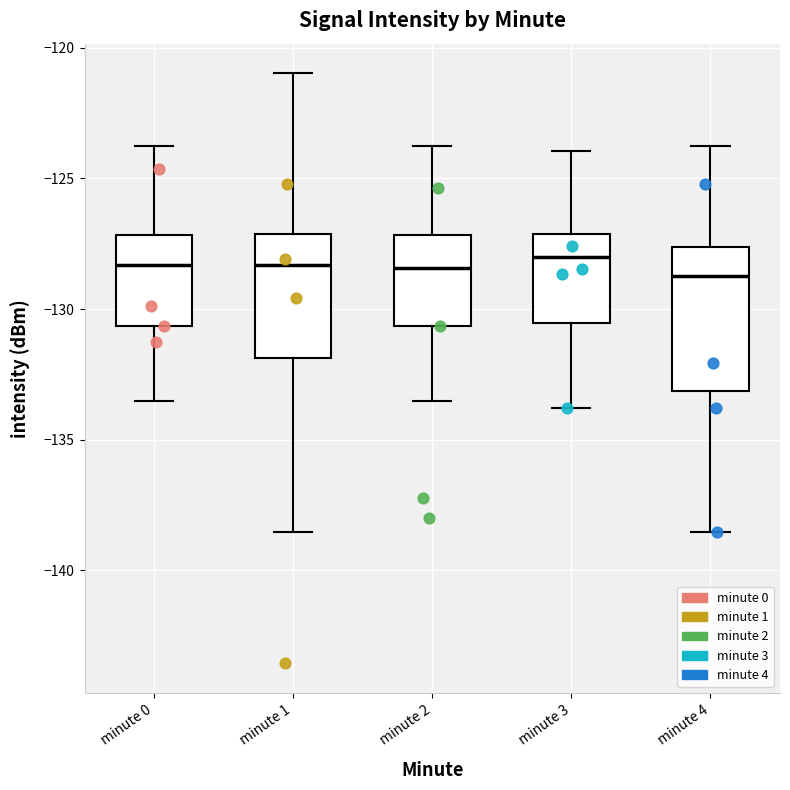

Reading left to right, transcribe this box plot: for each box, give where its median line is, the range the box spans, and where its two whiskers end, as read against the y-axis. The values are not printed on the chart, so give them approximately, as read against the axis.

minute 0: median -128.5, box -130.5 to -127.0, whiskers -133.5 to -124.0
minute 1: median -128.5, box -132.0 to -127.0, whiskers -138.5 to -121.0
minute 2: median -128.5, box -130.5 to -127.0, whiskers -133.5 to -124.0
minute 3: median -128.0, box -130.5 to -127.0, whiskers -134.0 to -124.0
minute 4: median -128.5, box -133.0 to -127.5, whiskers -138.5 to -124.0